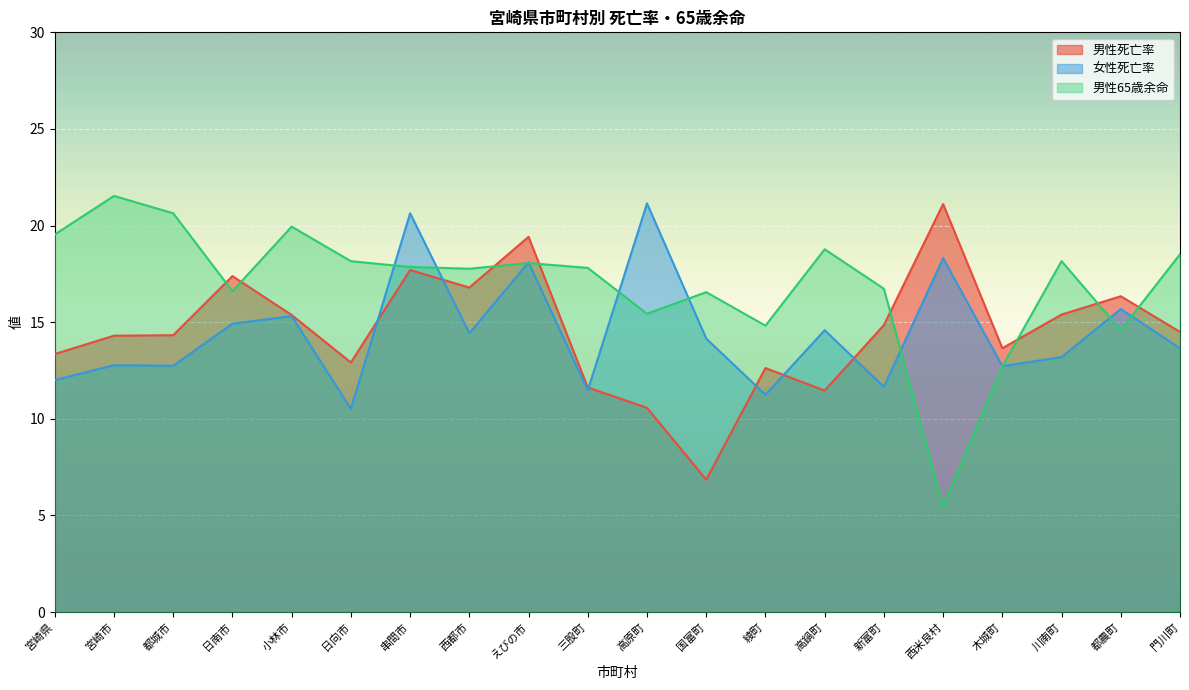

Which series changed the most between 小林市 and 高鍋町?

男性死亡率